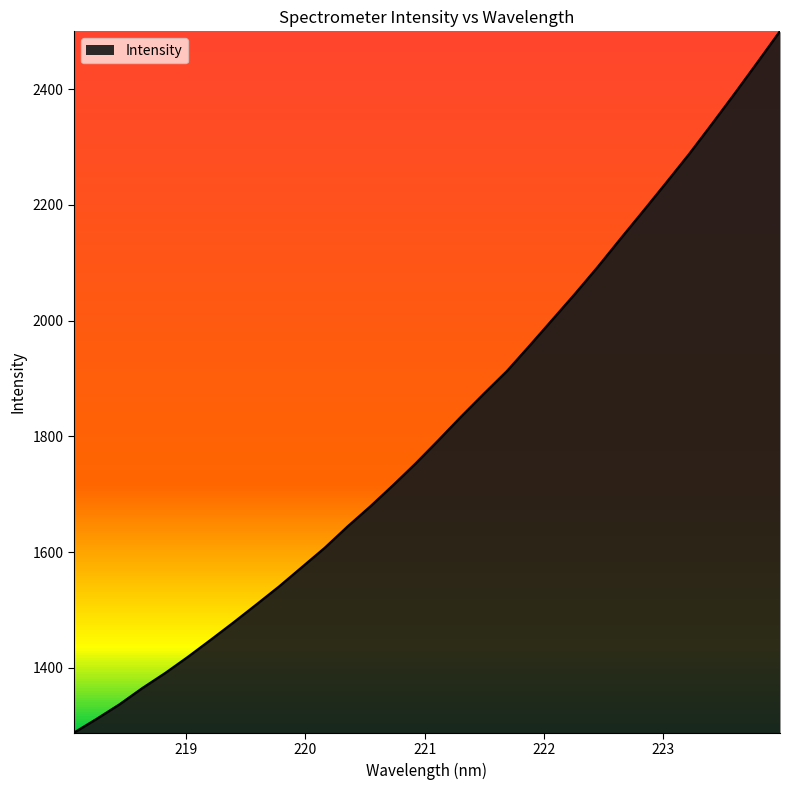

What is the greatest value displayed?

2500.0